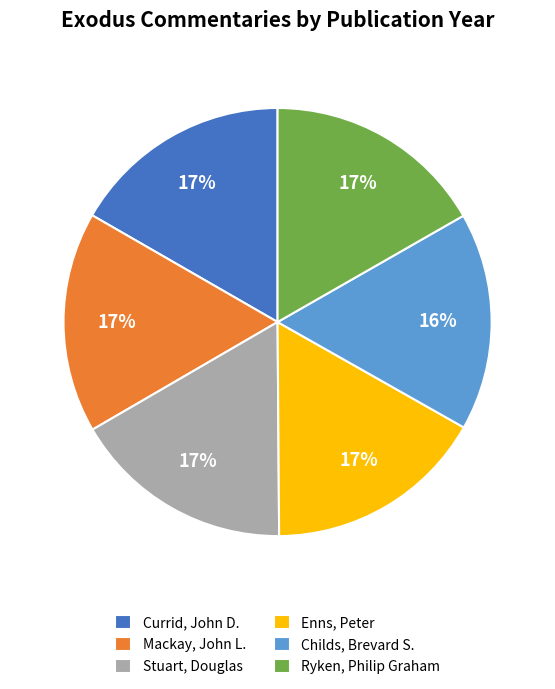

True or false: Ryken, Philip Graham accounts for 25% of the total.

False